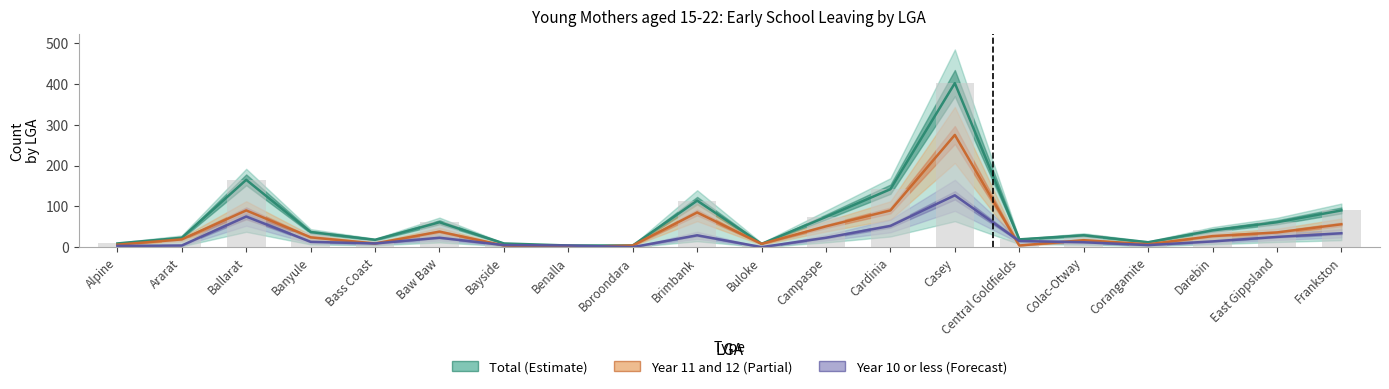

Reading left to right, list all the values displayed in this chart.

Total (Estimate): Alpine=9	Ararat=23	Ballarat=165	Banyule=37	Bass Coast=18	Baw Baw=61	Bayside=9	Benalla=4	Boroondara=4	Brimbank=114	Buloke=8	Campaspe=74	Cardinia=142	Casey=402	Central Goldfields=19	Colac-Otway=29	Corangamite=12	Darebin=41	East Gippsland=61	Frankston=90
Year 11 and 12 (Partial): Alpine=6	Ararat=19	Ballarat=90	Banyule=24	Bass Coast=9	Baw Baw=38	Bayside=4	Benalla=0	Boroondara=4	Brimbank=85	Buloke=8	Campaspe=51	Cardinia=90	Casey=275	Central Goldfields=4	Colac-Otway=17	Corangamite=7	Darebin=27	East Gippsland=36	Frankston=56
Year 10 or less (Forecast): Alpine=3	Ararat=4	Ballarat=75	Banyule=13	Bass Coast=9	Baw Baw=23	Bayside=5	Benalla=4	Boroondara=0	Brimbank=29	Buloke=0	Campaspe=23	Cardinia=52	Casey=127	Central Goldfields=15	Colac-Otway=12	Corangamite=5	Darebin=14	East Gippsland=25	Frankston=34